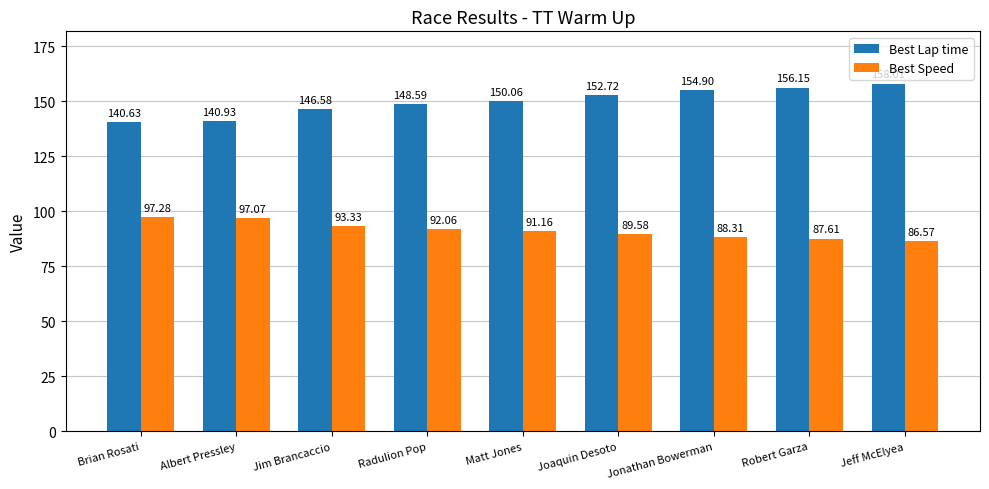

What is the value of the Best Lap time bar at the 5th from the left?

150.1